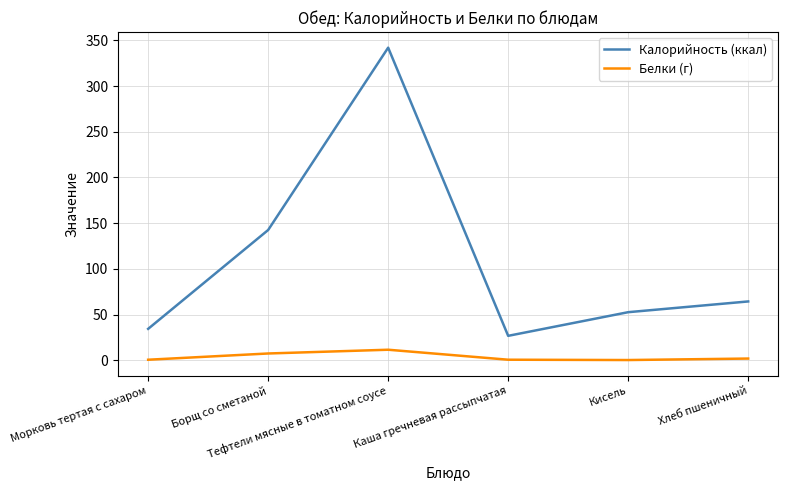

What is the total value across all series at Кисель?

52.8